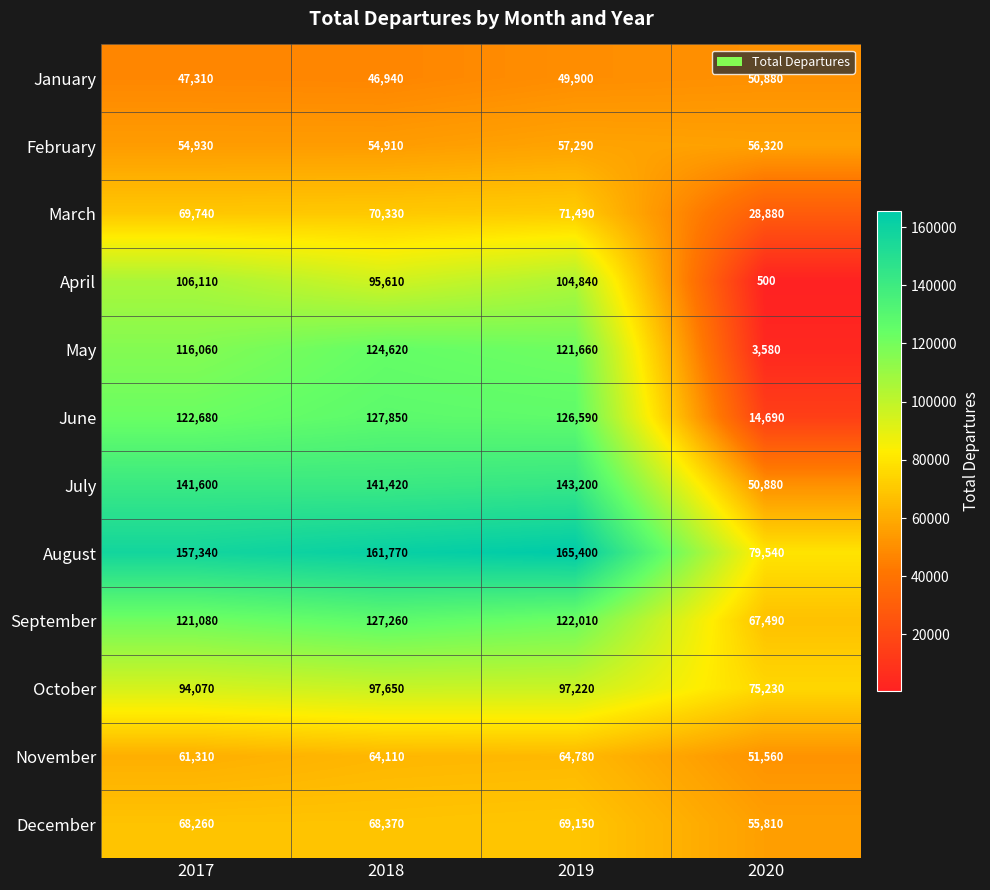

Count the number of data series in this chart.

12